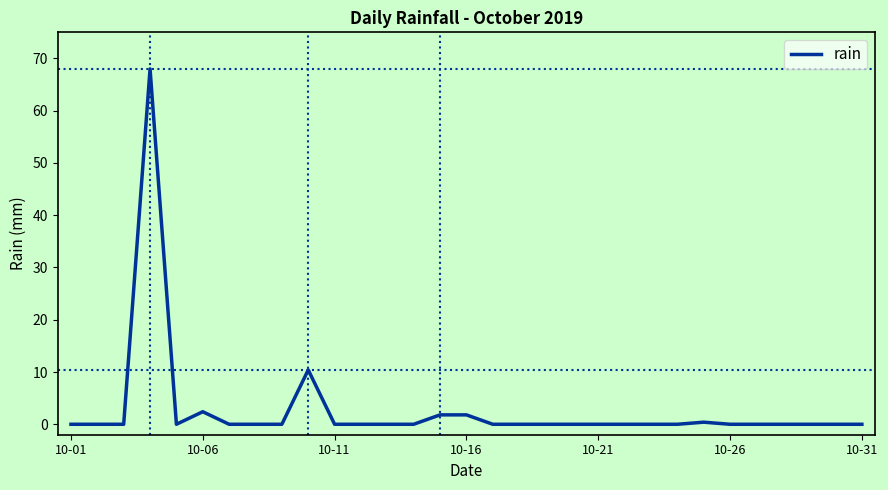

What is the greatest value displayed?

68.0